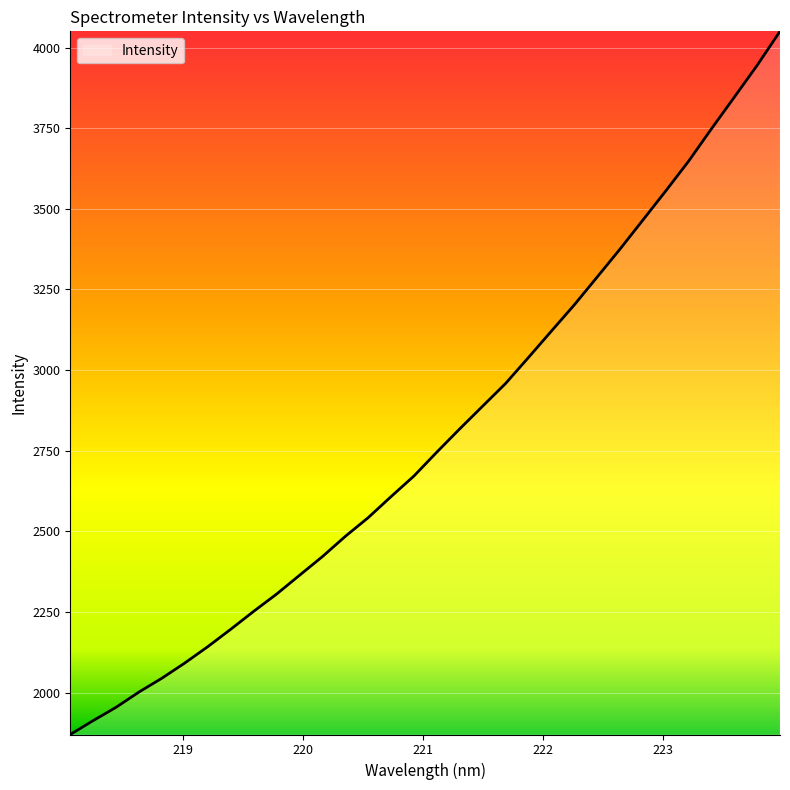

True or false: there are more than 1 points higher than both neighbors.

False